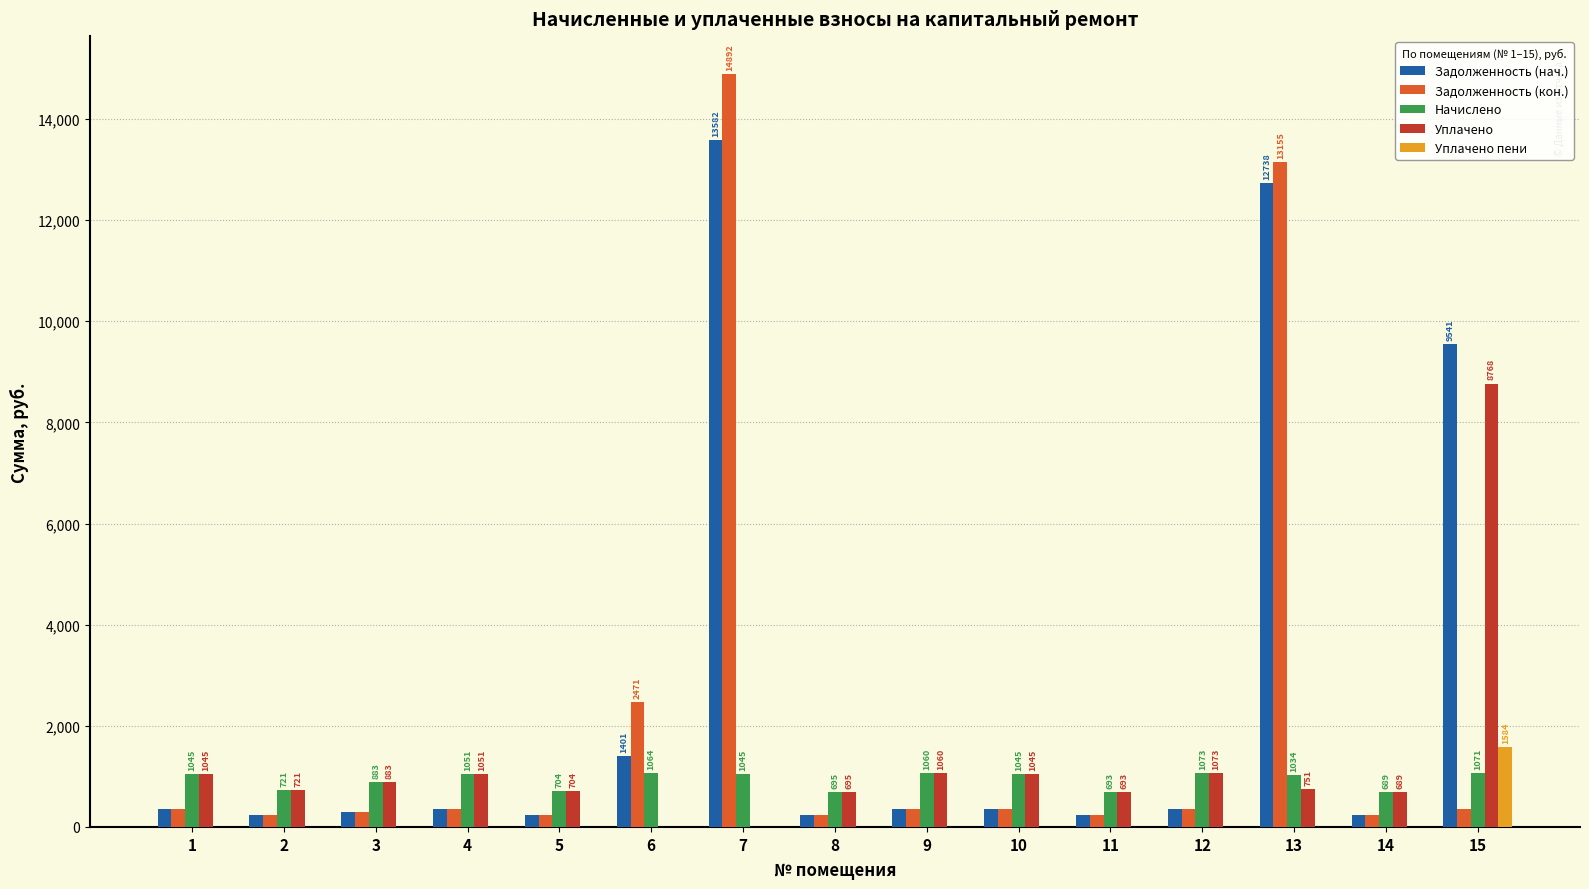

What are all the series names shown in the legend?

Задолженность (нач.), Задолженность (кон.), Начислено, Уплачено, Уплачено пени